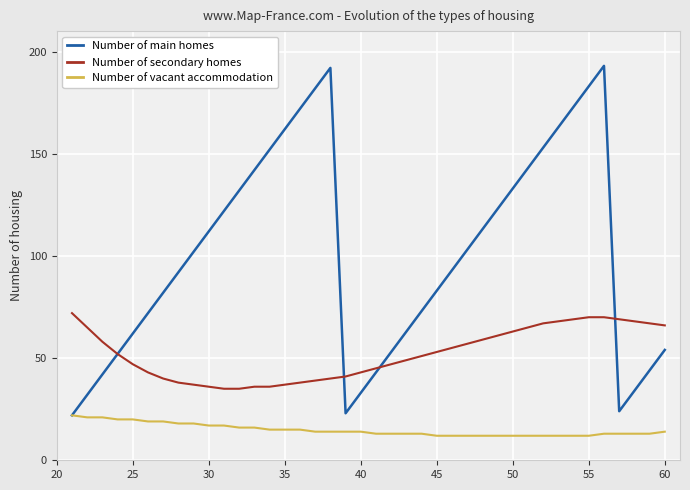

Which series has the widest spread of values?

Number of main homes